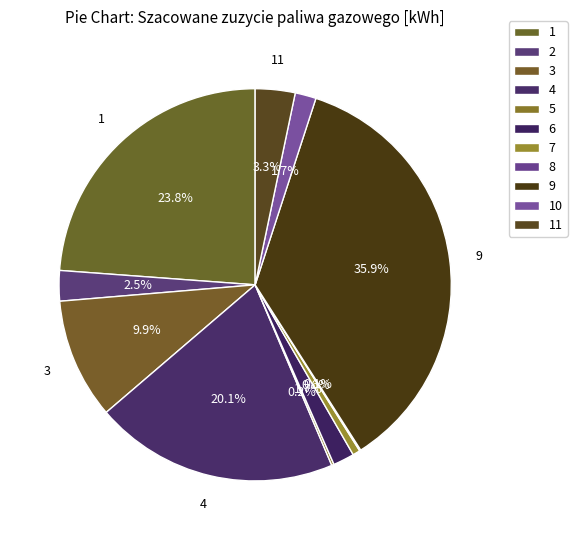

What portion of the pie excludes 5?

99.8%